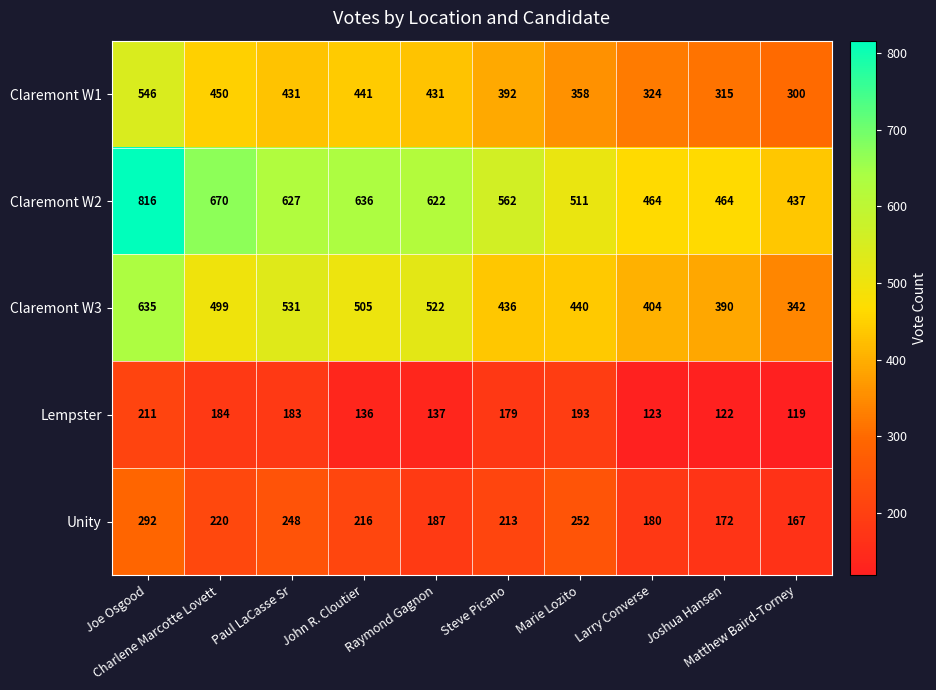

At how many categories does at least one series exceed 192?

10